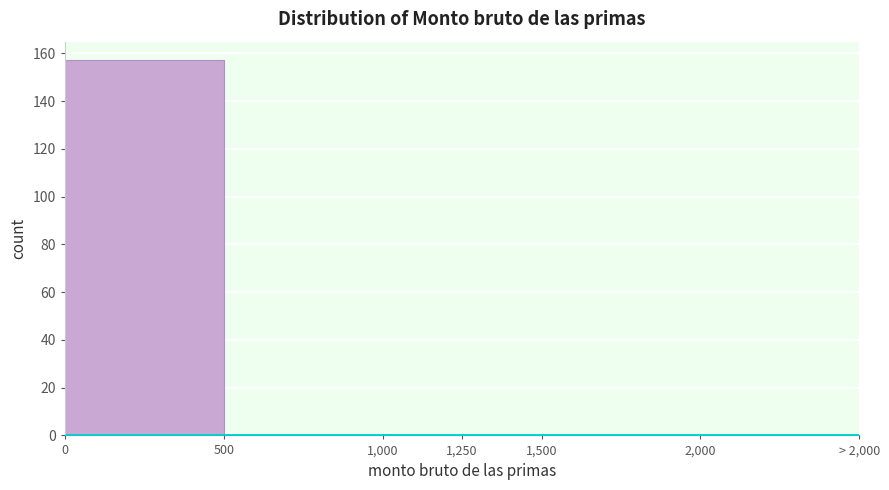

Reading left to right, list all the values displayed in this chart.

0=157	500=0	1,000=0	1,250=0	1,500=0	2,000=0